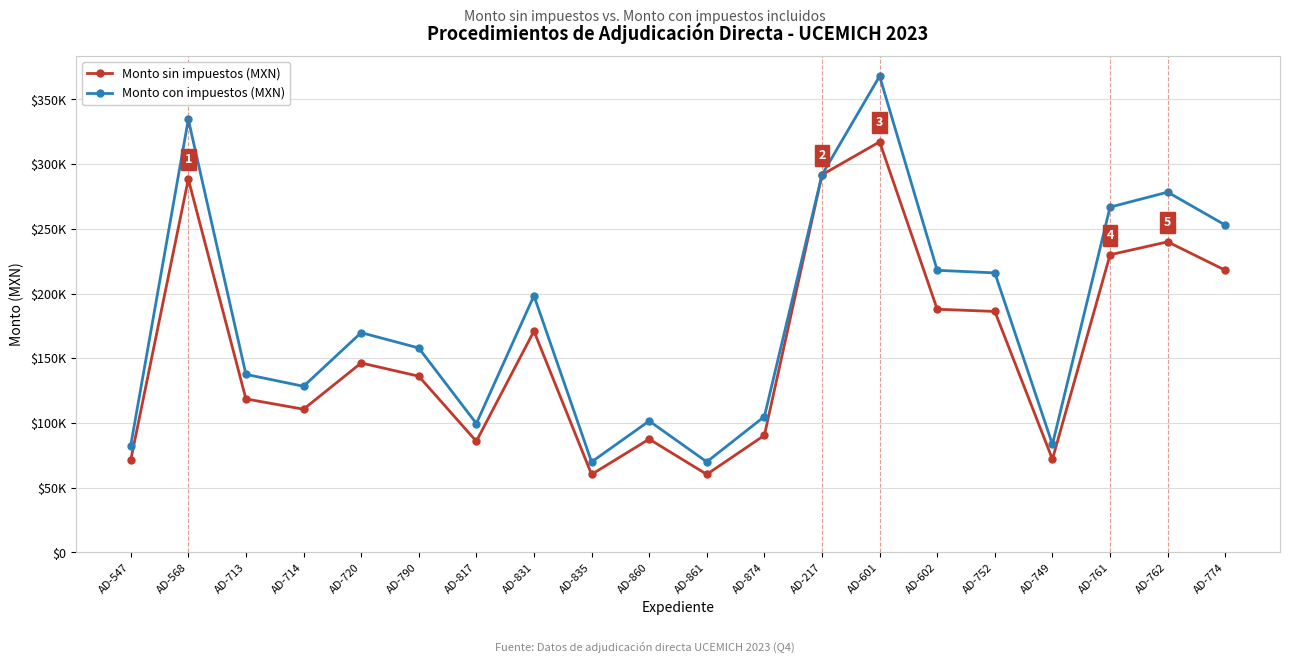

What are all the series names shown in the legend?

Monto sin impuestos (MXN), Monto con impuestos (MXN)